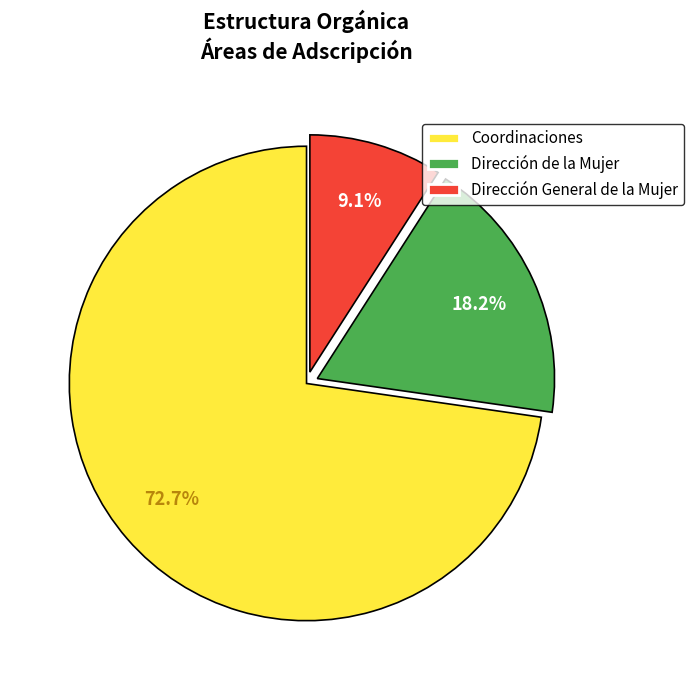

How much of the chart is everything except Dirección de la Mujer?

81.8%